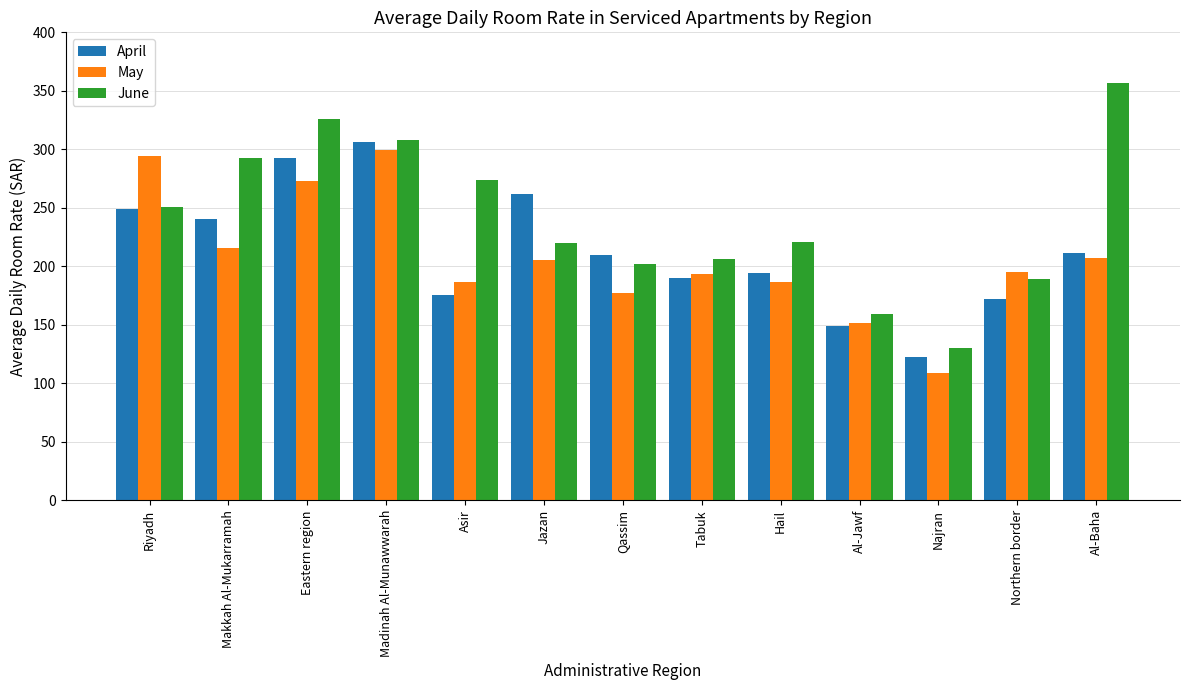

Is it true that June equals 310.0 at Qassim?

False